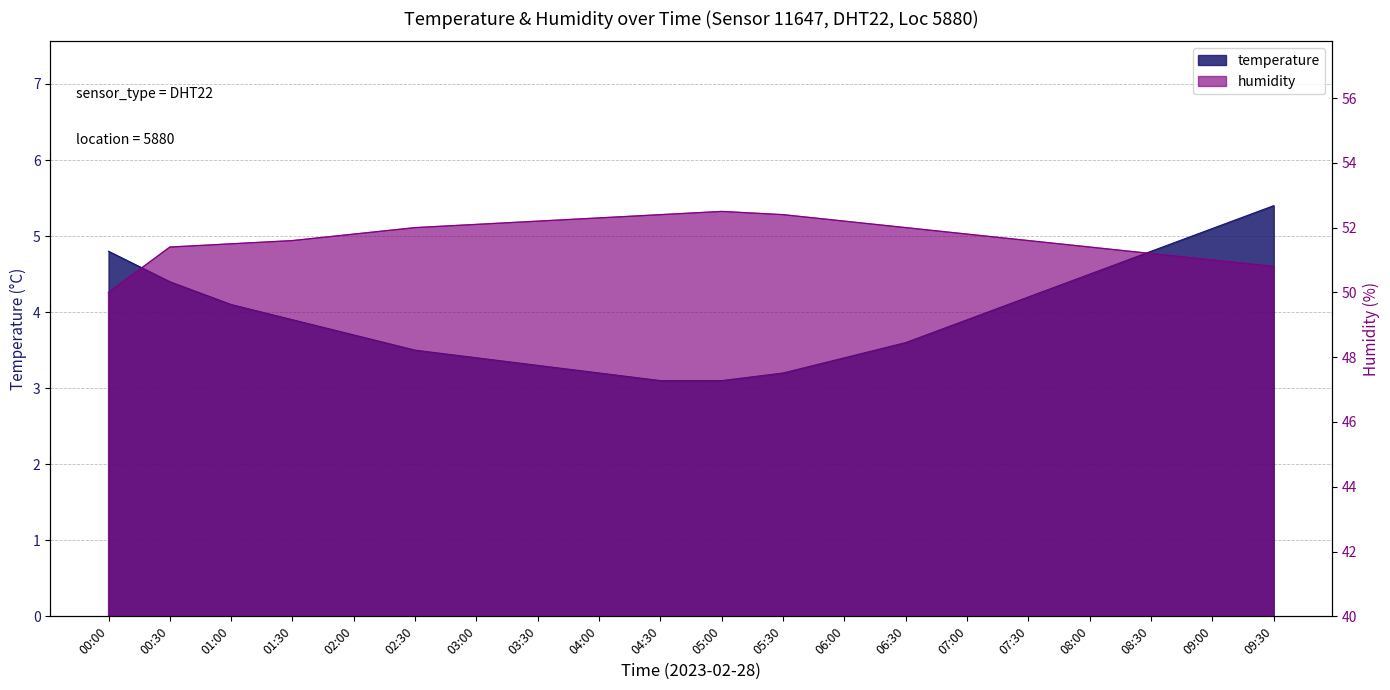

What is the sum of all temperature values?

78.6